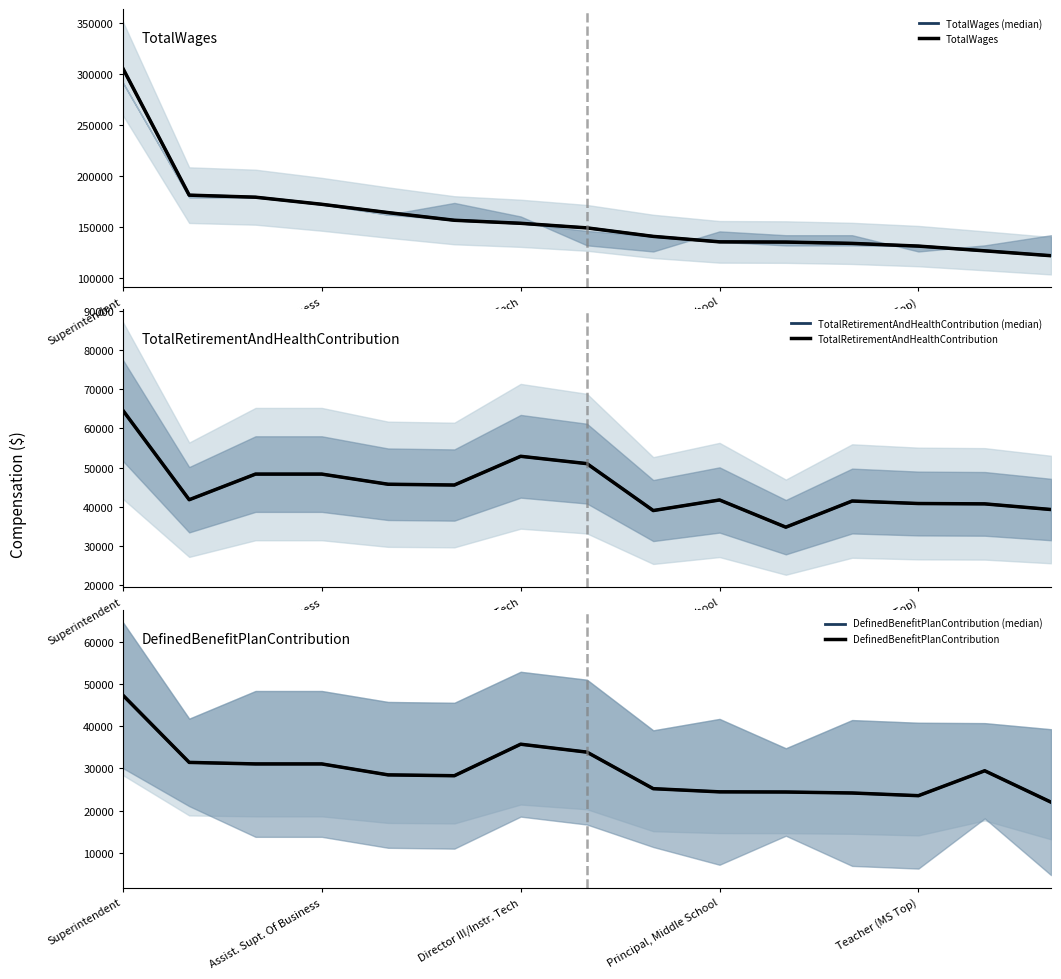

What is the sum of all TotalRetirementAndHealthContribution values?

675894